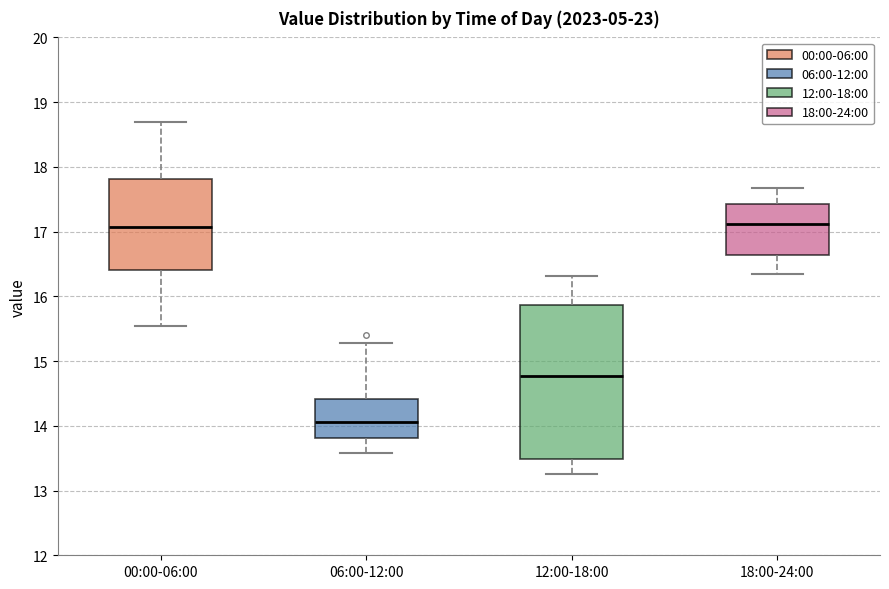

Reading left to right, transcribe this box plot: for each box, give where its median line is, the range the box spans, and where its two whiskers end, as read against the y-axis. The values are not printed on the chart, so give them approximately, as read against the axis.

00:00-06:00: median 17.1, box 16.4 to 17.8, whiskers 15.5 to 18.7
06:00-12:00: median 14.1, box 13.8 to 14.4, whiskers 13.6 to 15.3
12:00-18:00: median 14.8, box 13.5 to 15.9, whiskers 13.3 to 16.3
18:00-24:00: median 17.1, box 16.6 to 17.4, whiskers 16.4 to 17.7